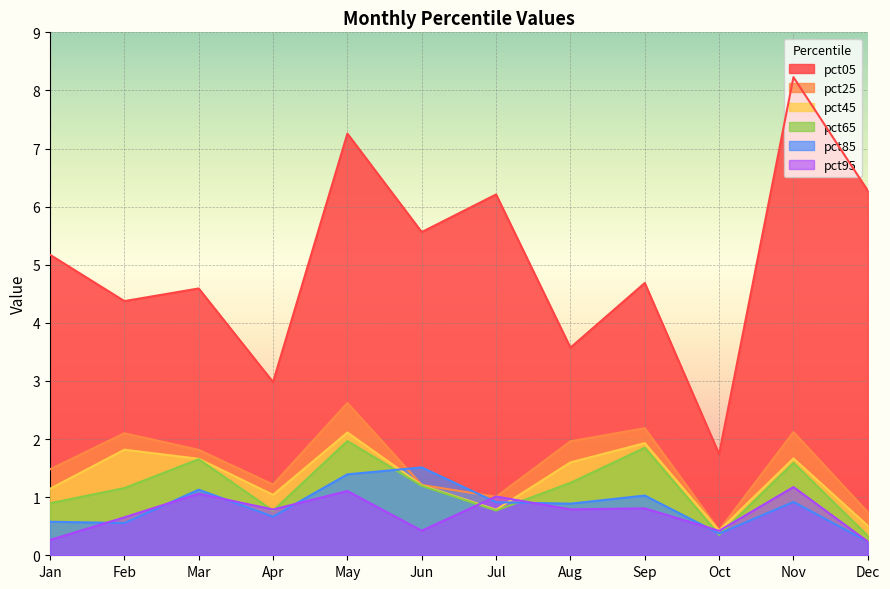

At May, list the series in order from smallest to largest.

pct95, pct85, pct65, pct45, pct25, pct05